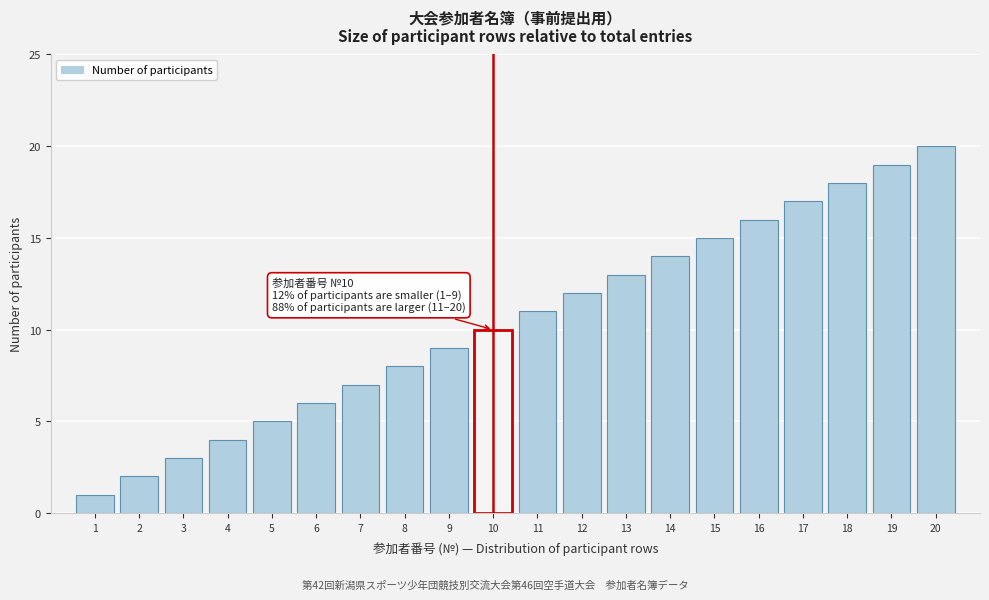

The chart shows a value of 1 at 1. True or false?

True